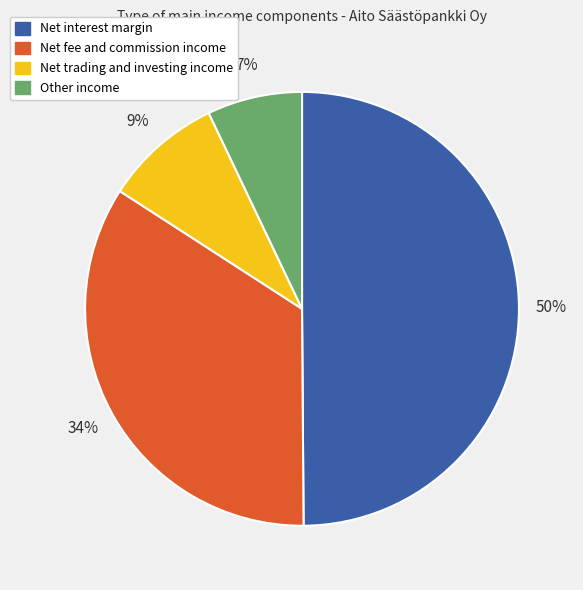

How many slices are in this pie chart?

4